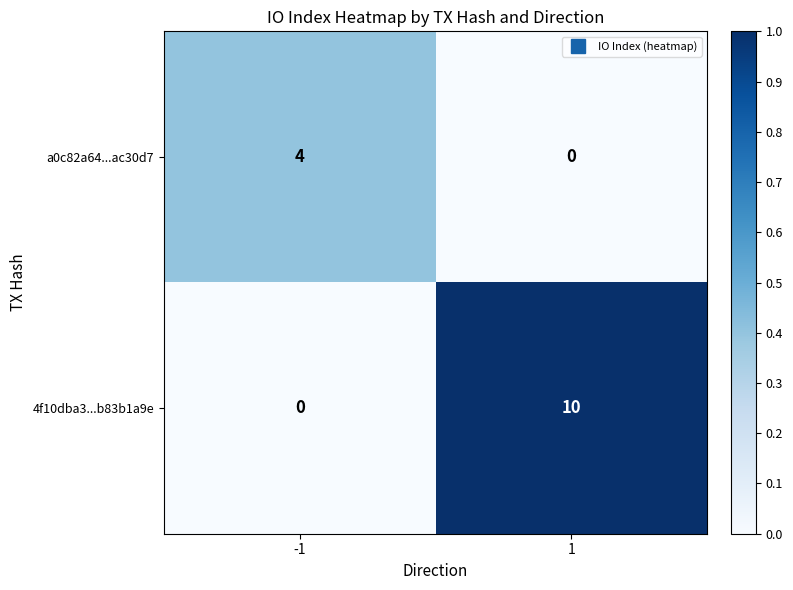

List the series in order of their peak value, highest first.

4f10dba3...b83b1a9e, a0c82a64...ac30d7